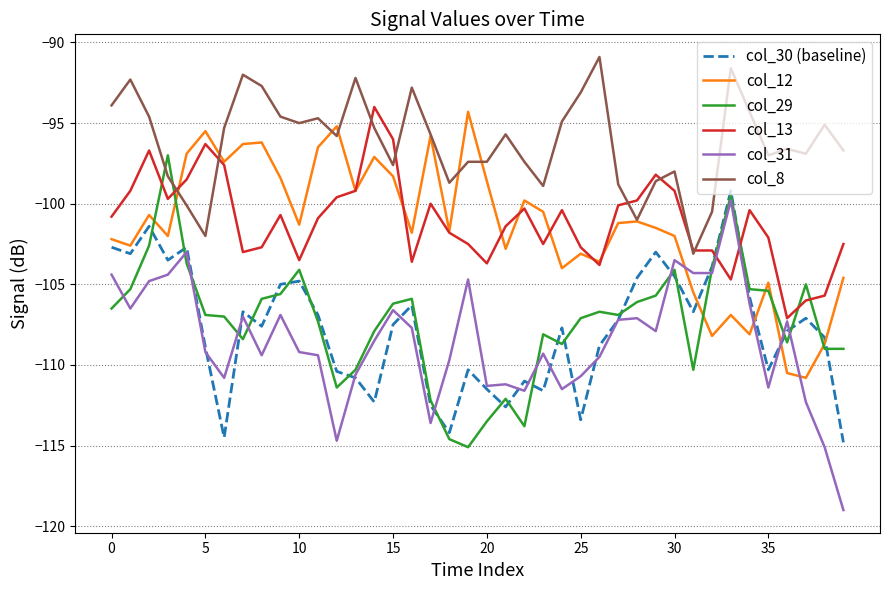

What is the highest value of the col_13 series?

-94.0